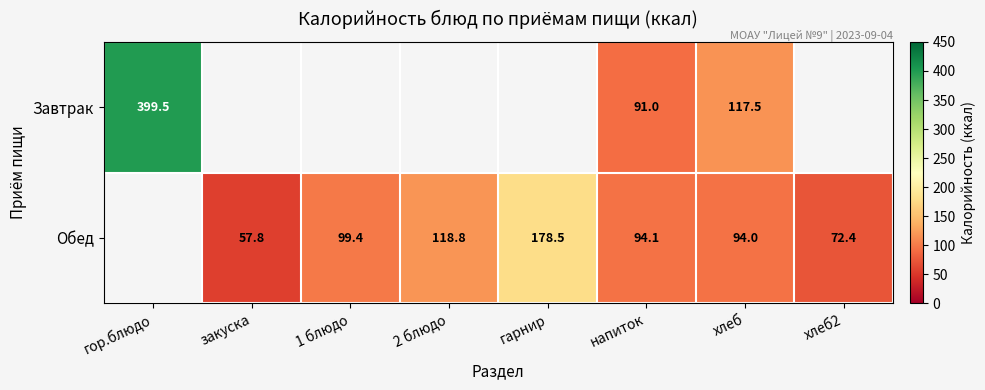

What is the spread (max minus min) of values at напиток?

3.1